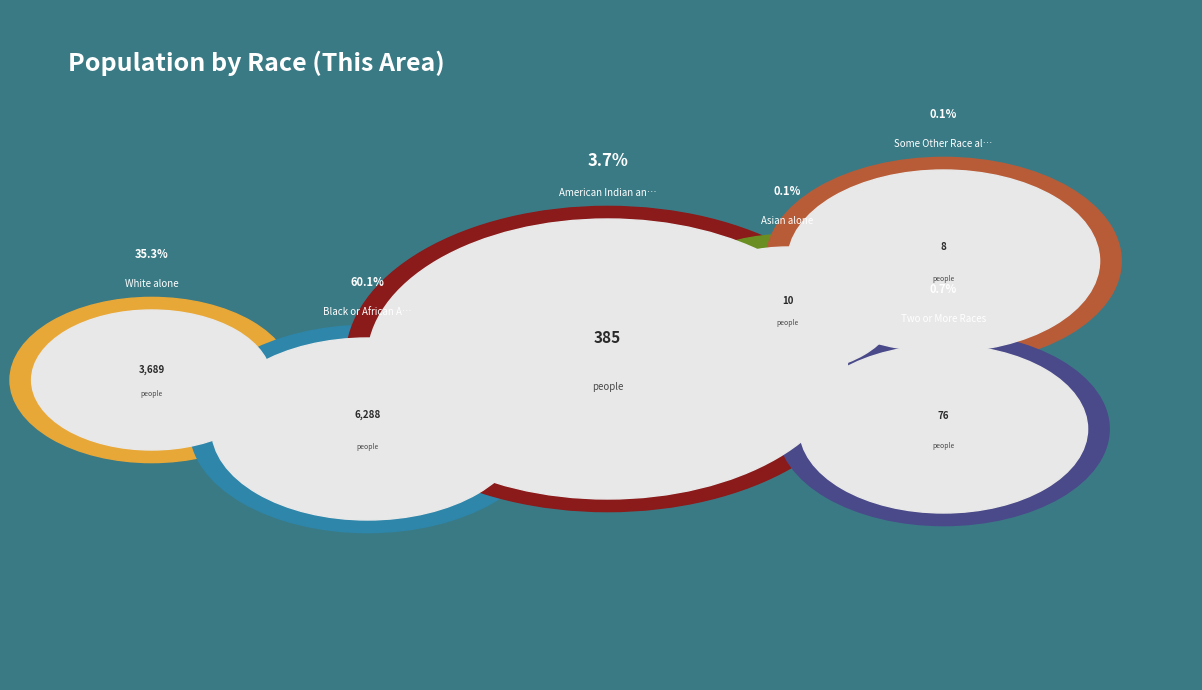

Rank the categories by value from highest to lowest.

Black or African American alone, White alone, American Indian and Alaska Native, Two or More Races, Asian alone, Some Other Race alone, Native Hawaiian and Other Pacific